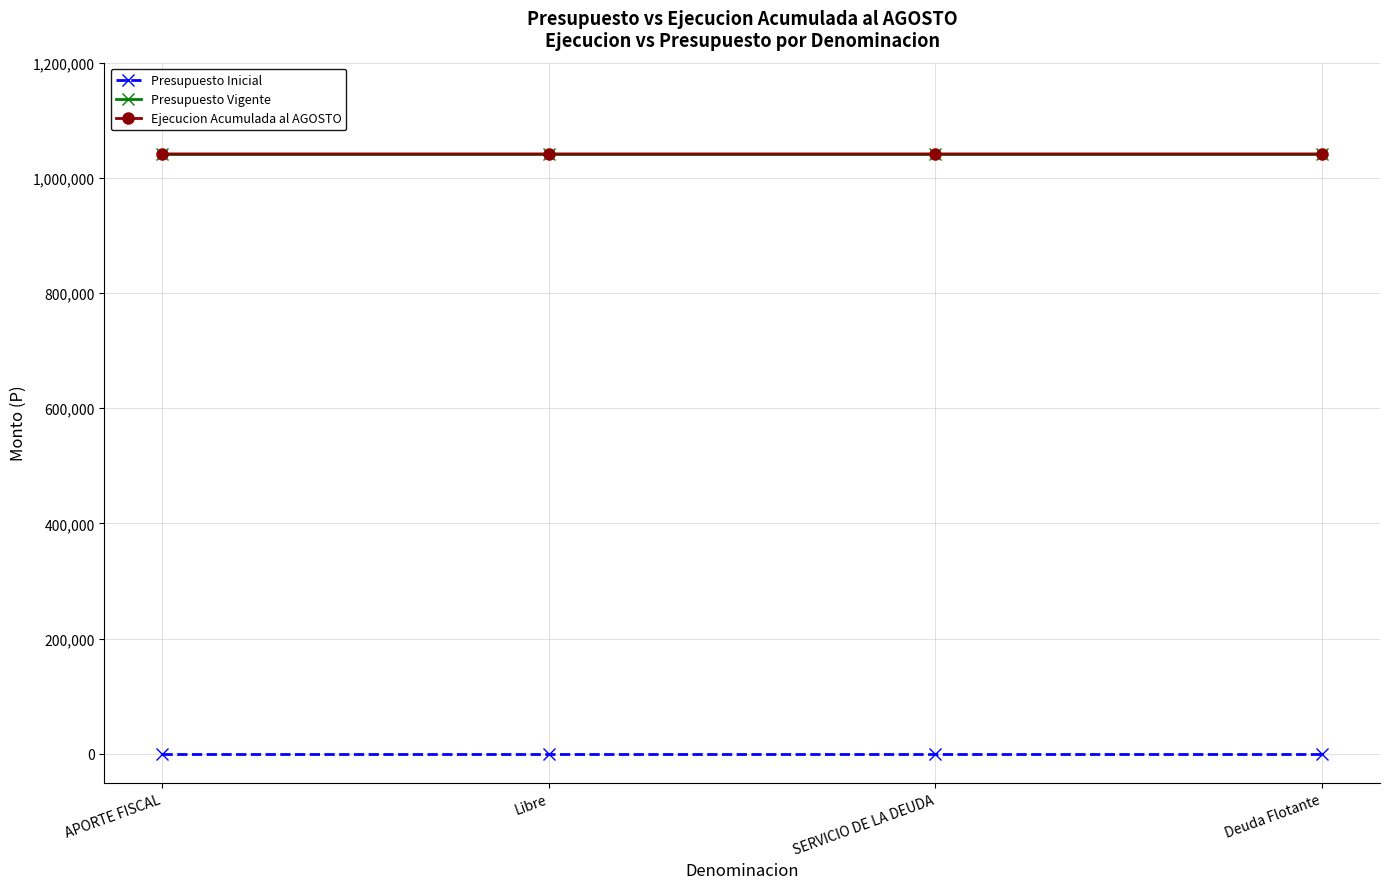

What is the difference between the second highest and minimum values in the Ejecucion Acumulada al AGOSTO series?

1